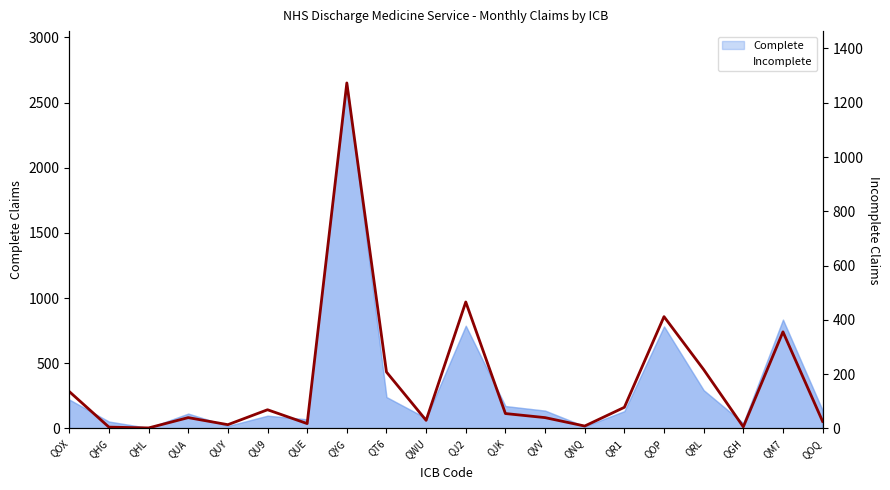

What is the minimum value shown in the chart?

2